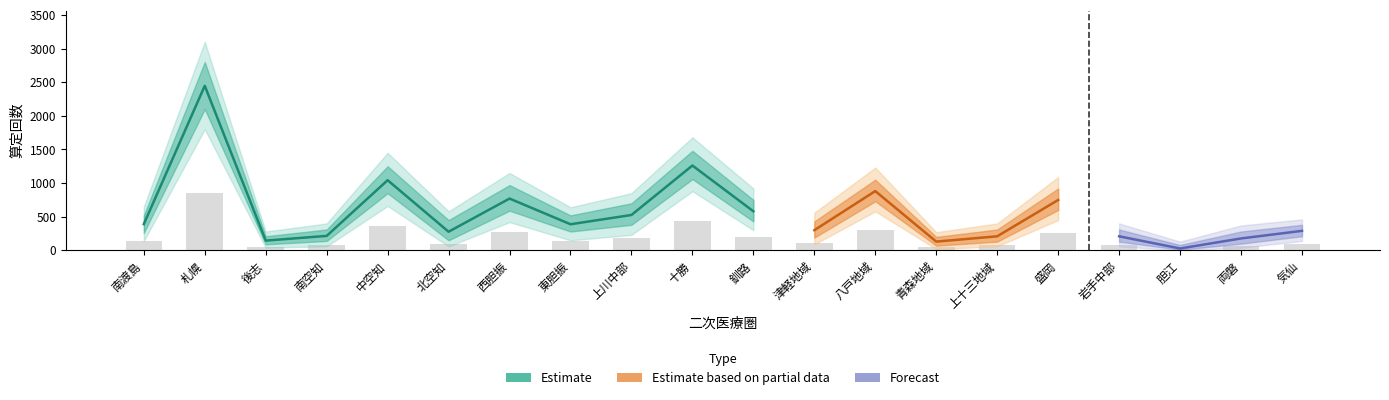

Which has a higher value, 十勝 or 胆江?

十勝